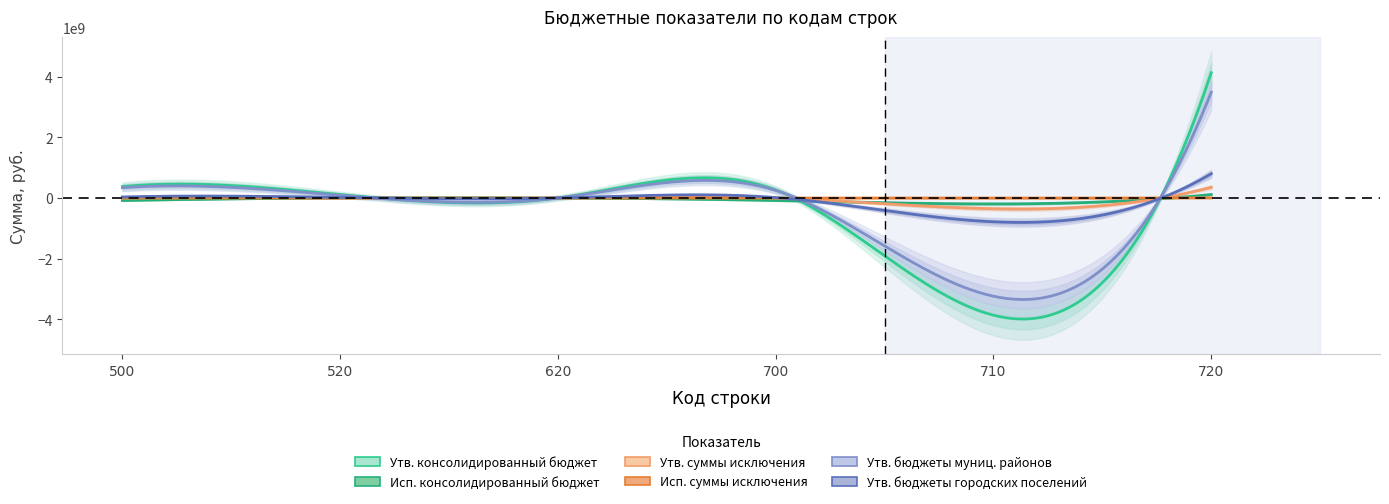

True or false: Утв. бюджеты муниц. районов and Исп. суммы исключения intersect in this chart.

True